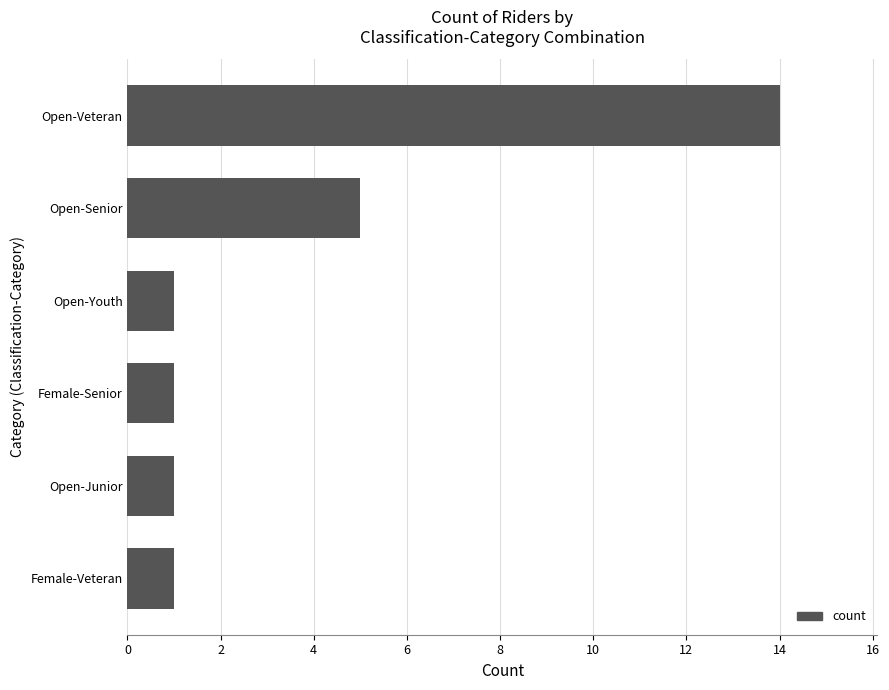

Reading top to bottom, extract all data points from this chart.

Open-Veteran=14	Open-Senior=5	Open-Youth=1	Female-Senior=1	Open-Junior=1	Female-Veteran=1